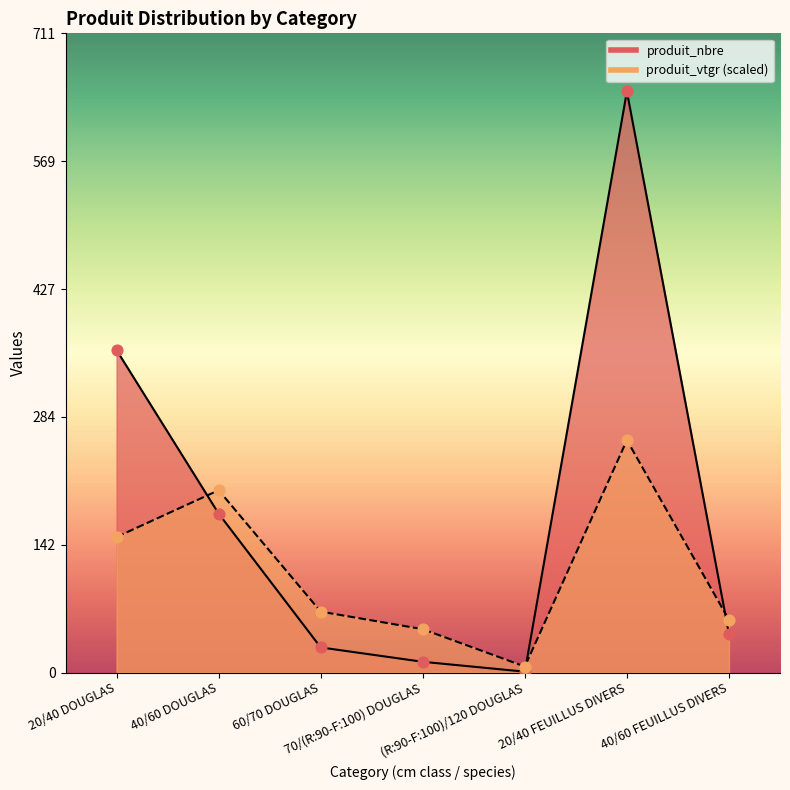

At which category is the sum across all series the highest?

20/40 FEUILLUS DIVERS